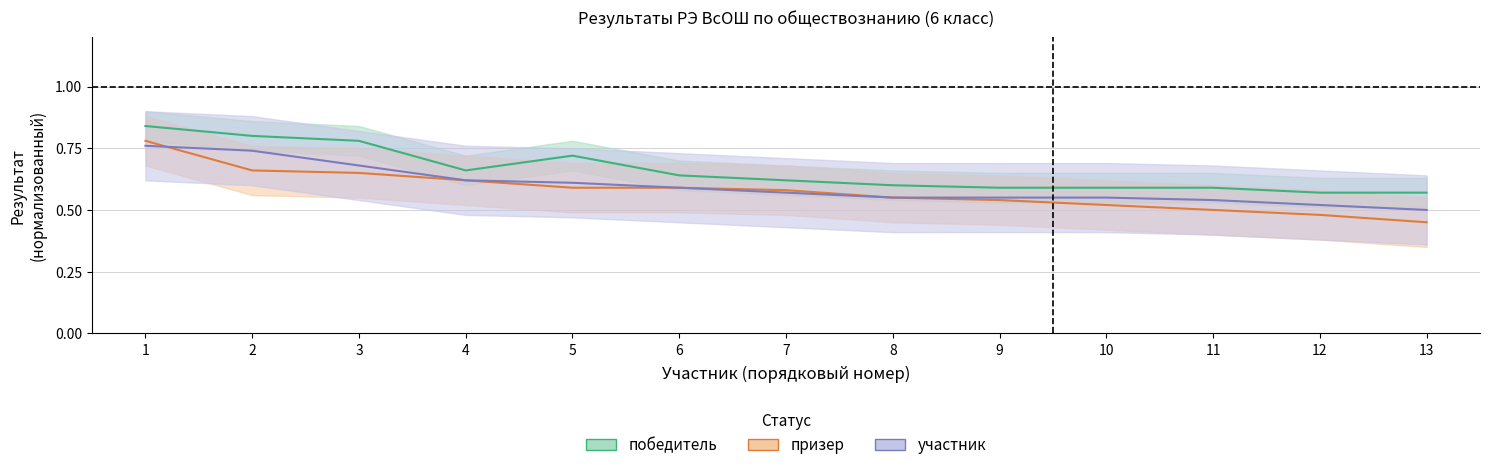

What is the greatest value displayed?

0.8